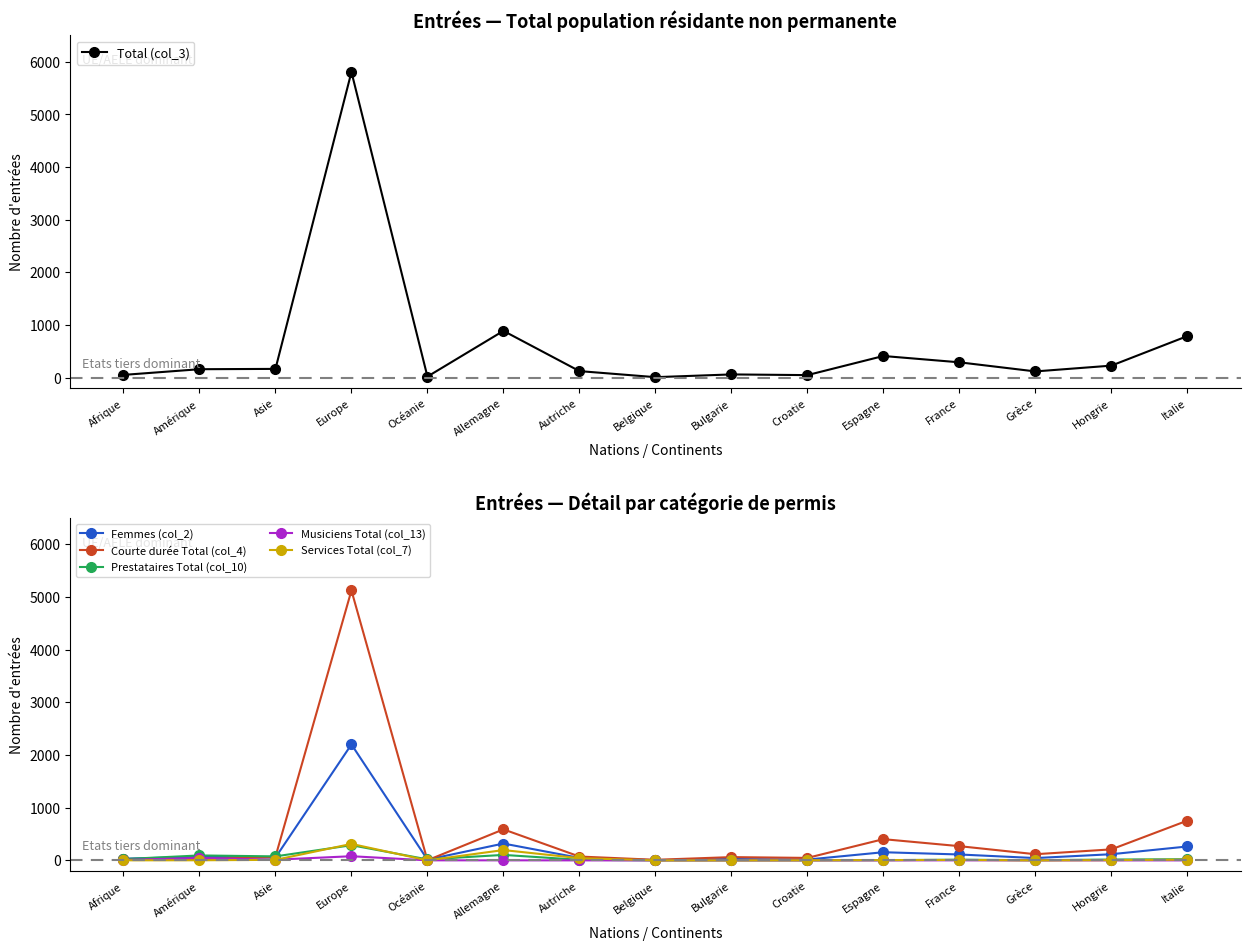

List the labels in order of Courte durée Total (col_4) value, smallest first.

Océanie, Belgique, Amérique, Afrique, Croatie, Bulgarie, Asie, Autriche, Grèce, Hongrie, France, Espagne, Allemagne, Italie, Europe